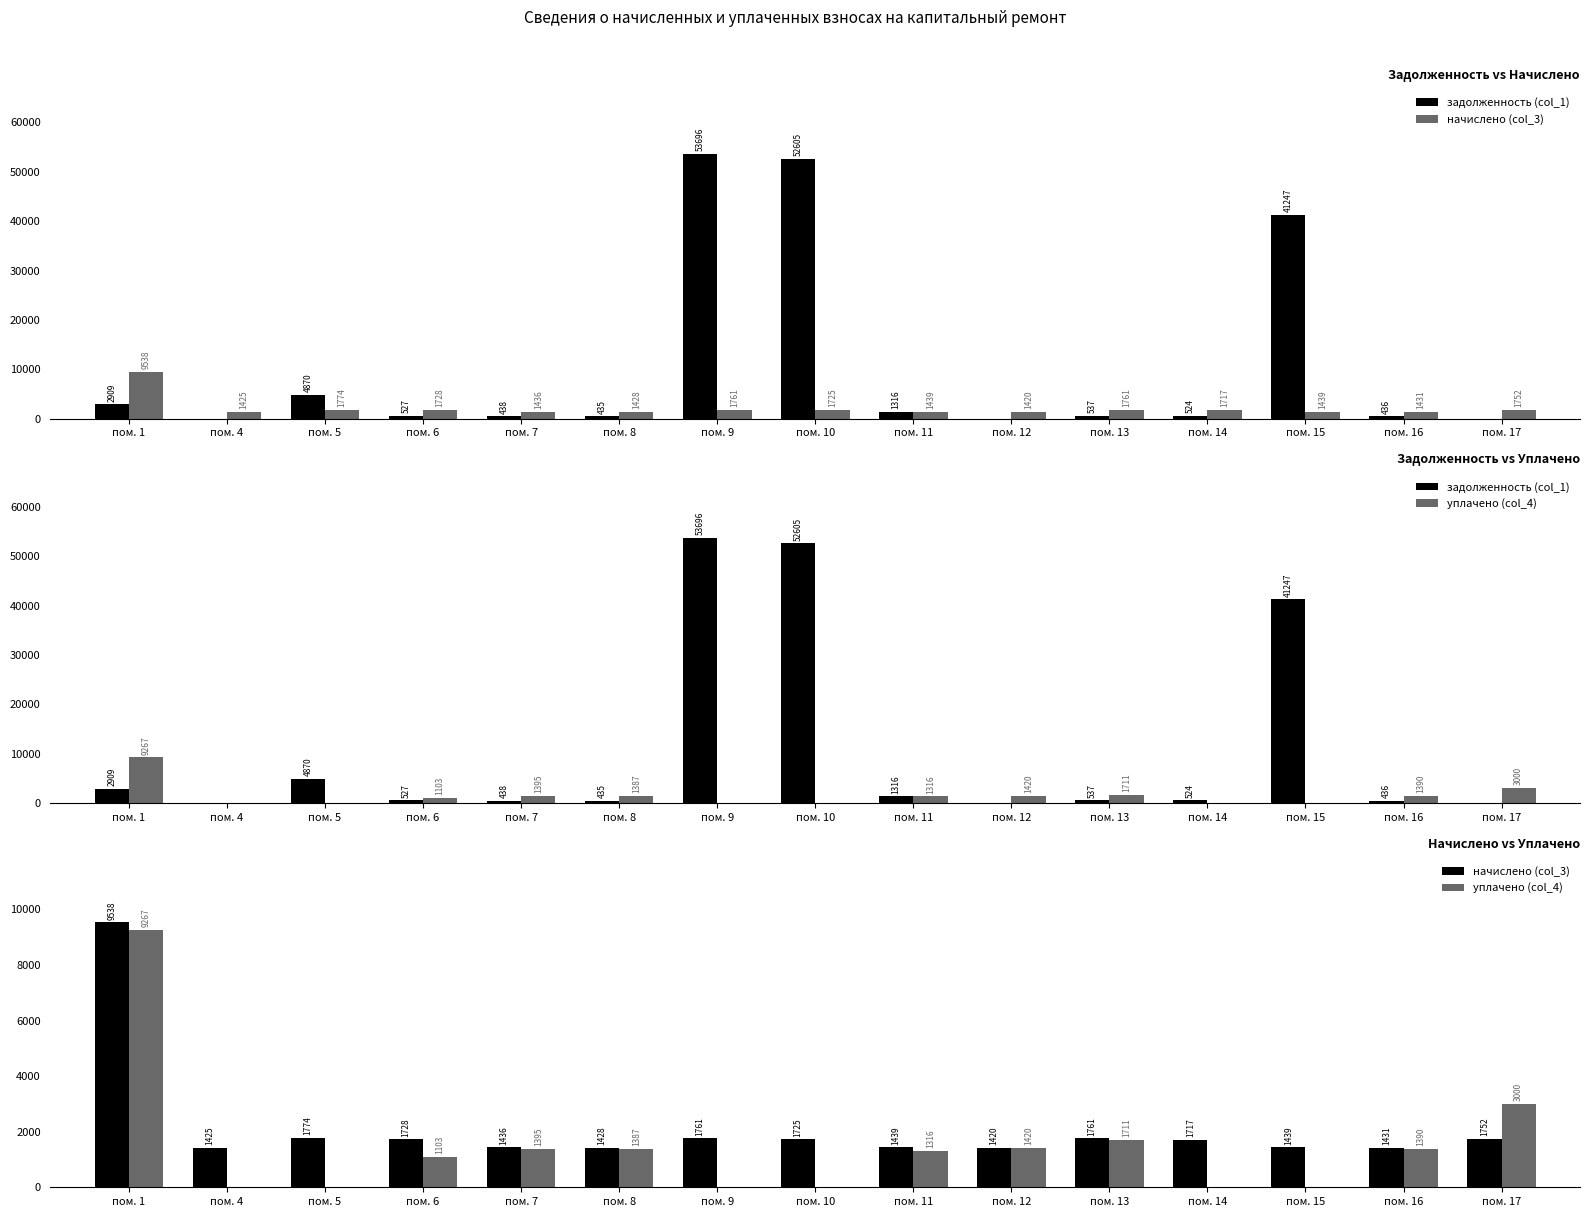

Reading left to right, what are all the values shown in this chart?

задолженность (col_1): 2908.8	0.0	4870.4	526.9	438.0	435.4	53696.0	52605.0	1316.4	0.0	537.0	523.5	41247.2	436.3	0.0
начислено (col_3): 9537.7	1425.0	1774.4	1727.6	1436.0	1427.8	1760.6	1724.9	1438.8	1419.5	1760.6	1716.6	1438.8	1430.5	1752.4
уплачено (col_4): 9267.3	0.0	0.0	1102.8	1395.3	1387.3	0.0	0.0	1316.4	1419.5	1710.7	0.0	0.0	1390.0	3000.0